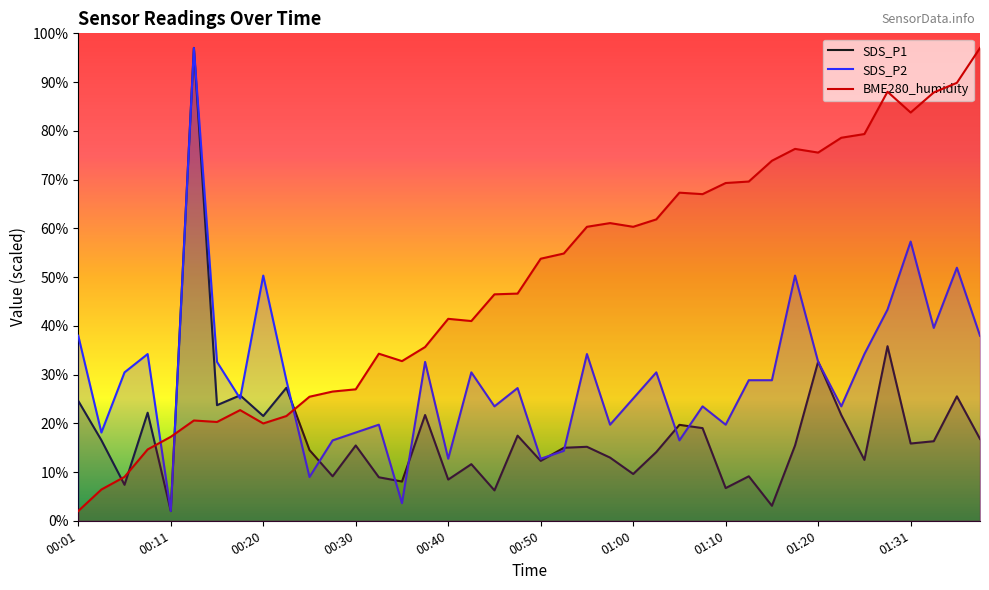

At which category does SDS_P2 reach its first local valley?

00:03